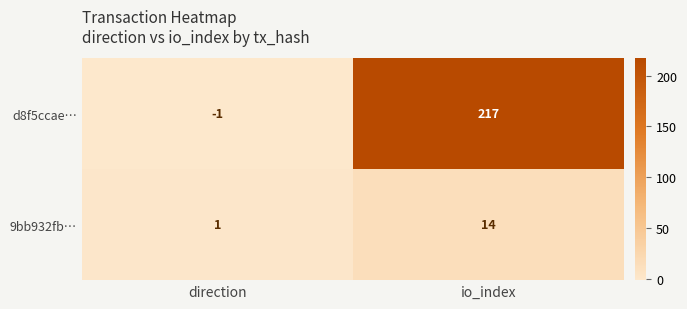

Count the number of data series in this chart.

2